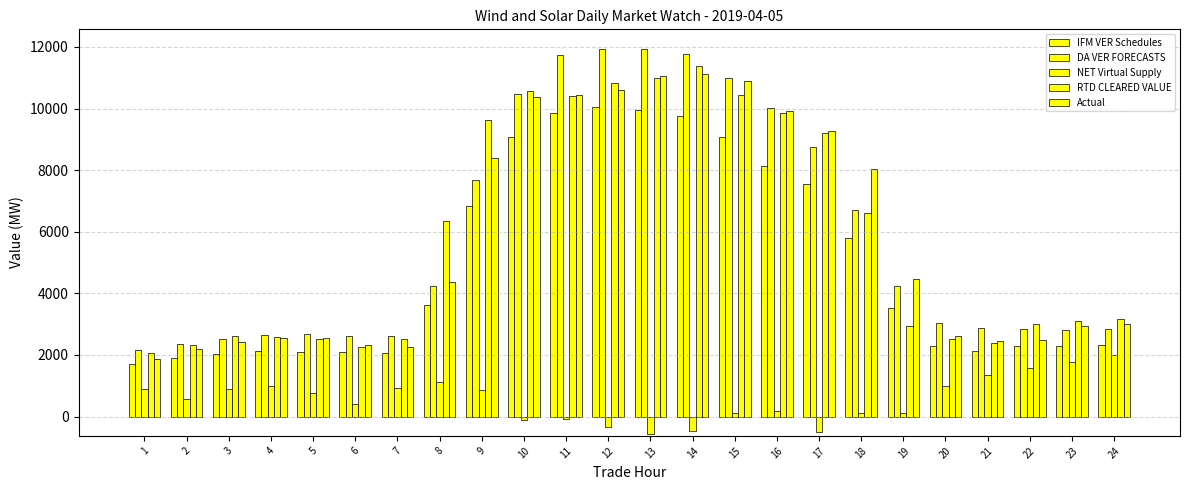

At which label does RTD CLEARED VALUE first exceed 3154?

8